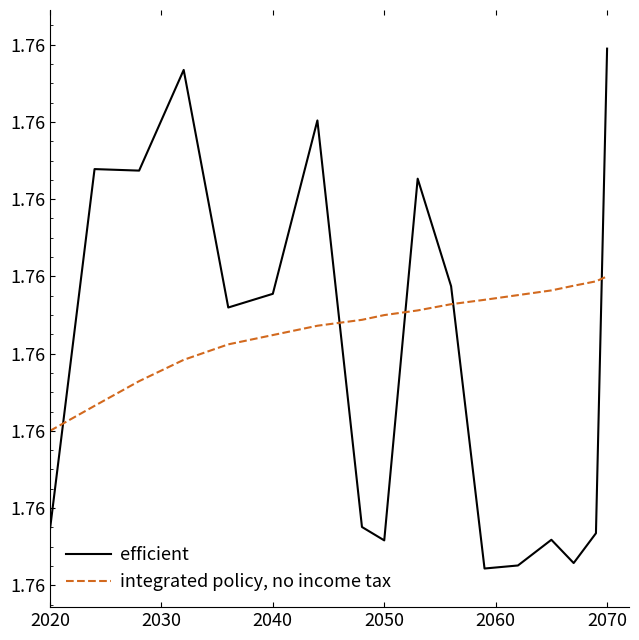

What is the sum of all efficient values?

29.9